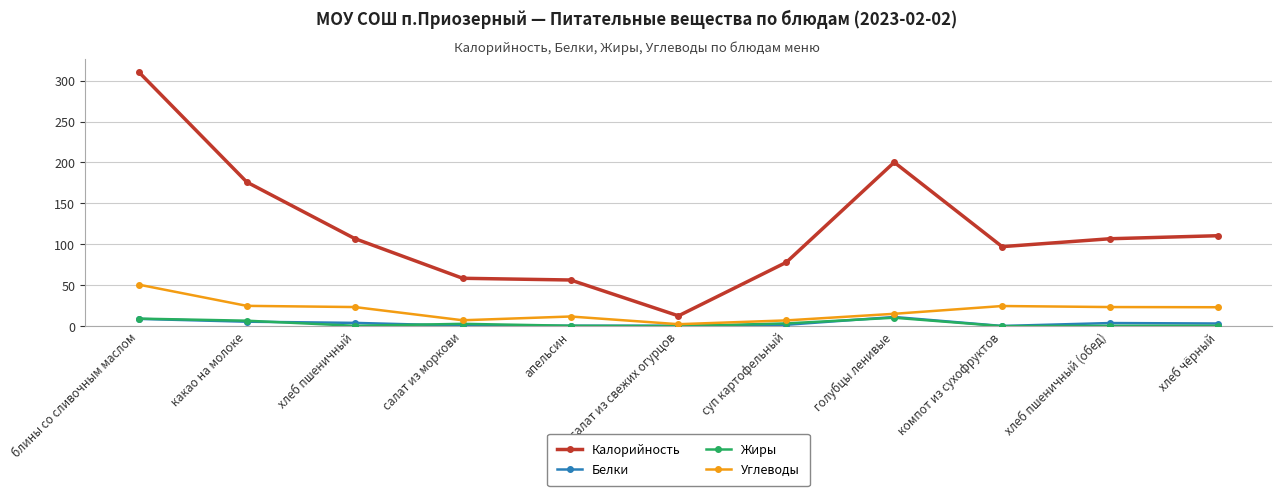

What is the maximum value shown in the chart?

310.3